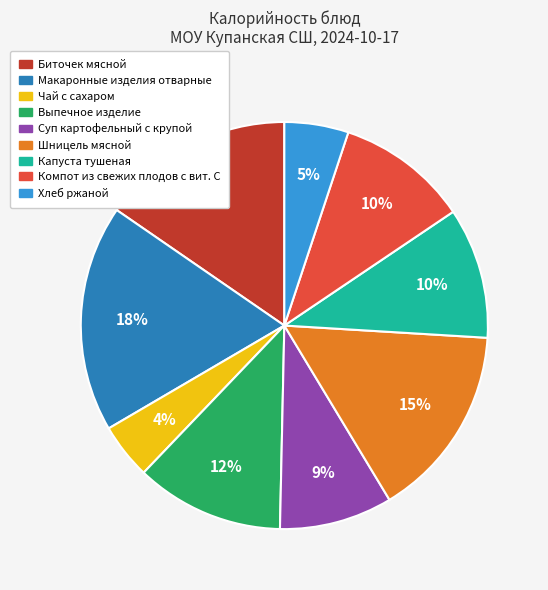

To the nearest percent, what is the average slice percentage?

11%